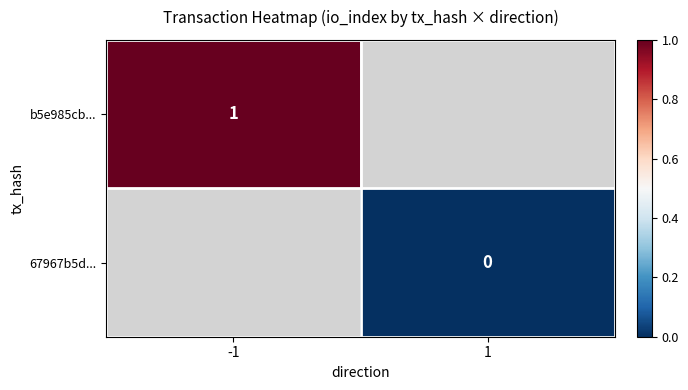

What is the maximum value shown in the chart?

1.0